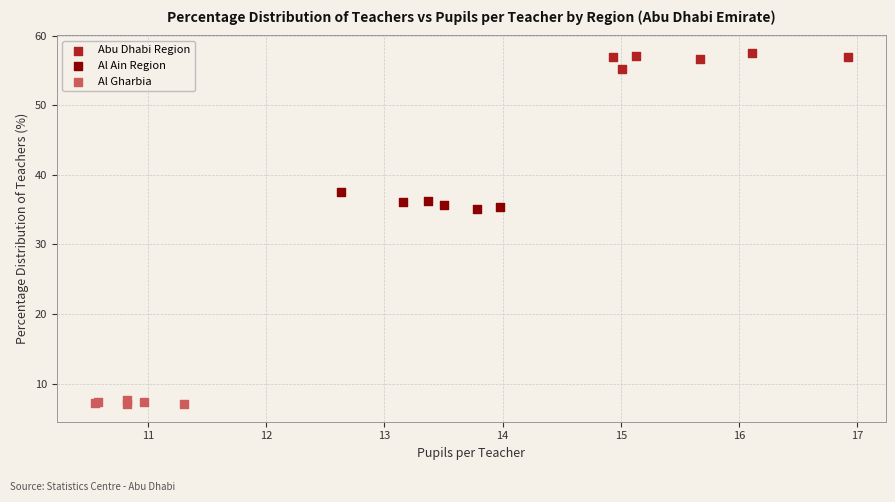

What are all the series names shown in the legend?

Abu Dhabi Region, Al Ain Region, Al Gharbia